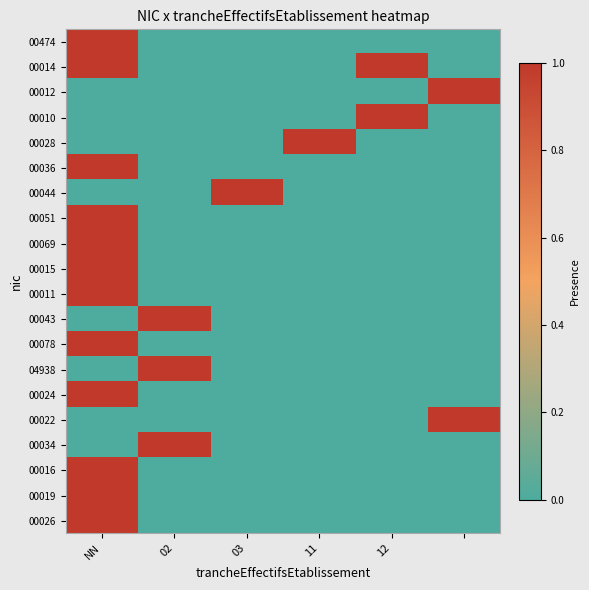

Reading left to right, what are all the values shown in this chart?

00474: 1	0	0	0	0	0
00014: 1	0	0	0	1	0
00012: 0	0	0	0	0	1
00010: 0	0	0	0	1	0
00028: 0	0	0	1	0	0
00036: 1	0	0	0	0	0
00044: 0	0	1	0	0	0
00051: 1	0	0	0	0	0
00069: 1	0	0	0	0	0
00015: 1	0	0	0	0	0
00011: 1	0	0	0	0	0
00043: 0	1	0	0	0	0
00078: 1	0	0	0	0	0
04938: 0	1	0	0	0	0
00024: 1	0	0	0	0	0
00022: 0	0	0	0	0	1
00034: 0	1	0	0	0	0
00016: 1	0	0	0	0	0
00019: 1	0	0	0	0	0
00026: 1	0	0	0	0	0